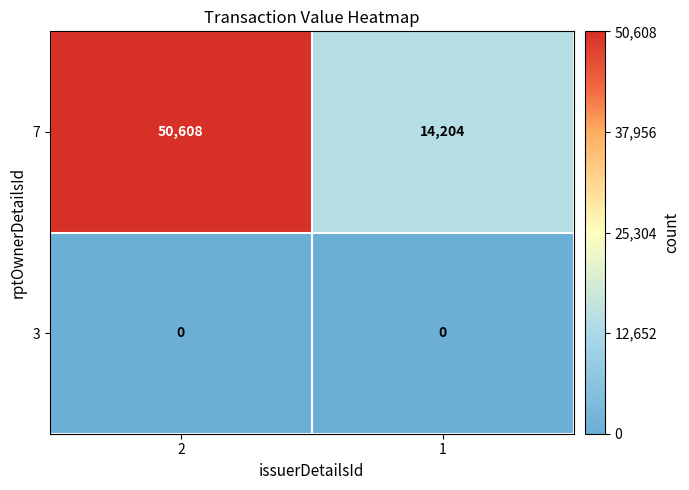

Read the 7 value at 2, to the nearest 50.

50600